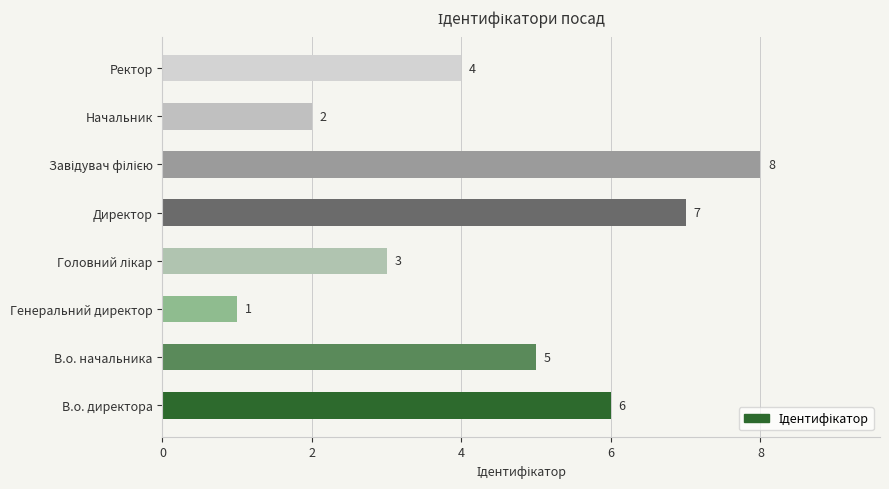

Between Ректор and В.о. начальника, which is larger?

В.о. начальника